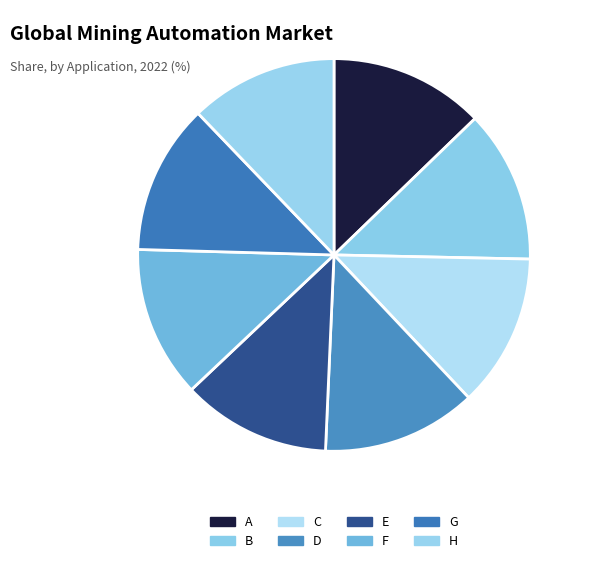

How many slices are in this pie chart?

8